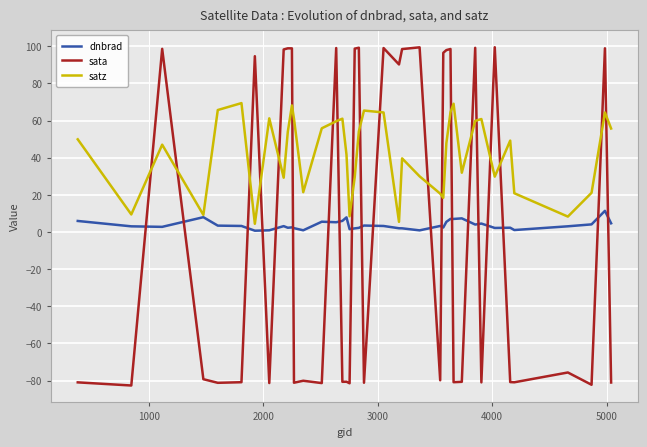

What is the smallest value displayed?

-82.6